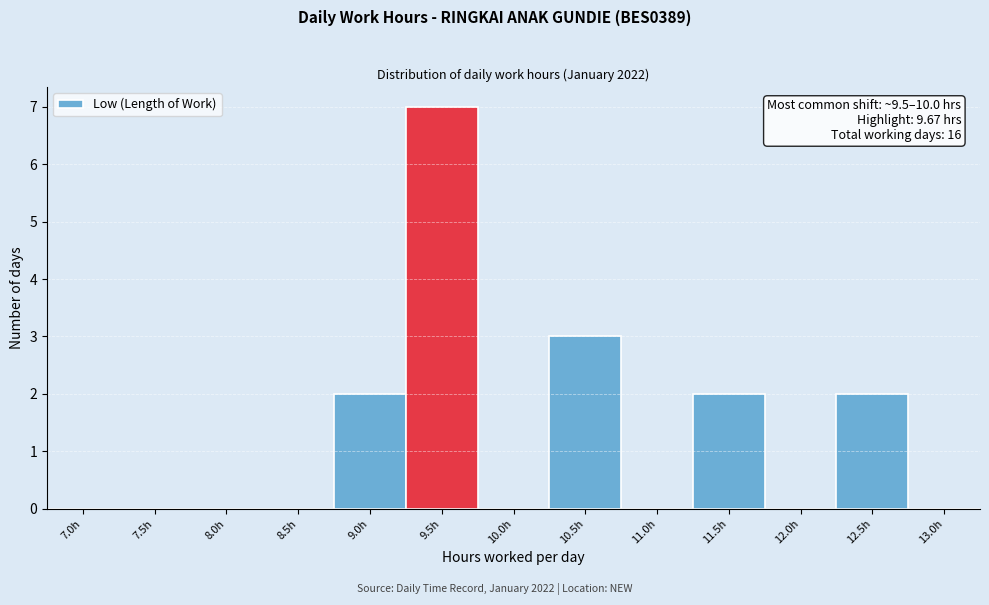

Which label corresponds to the largest value in the chart?

9.5h